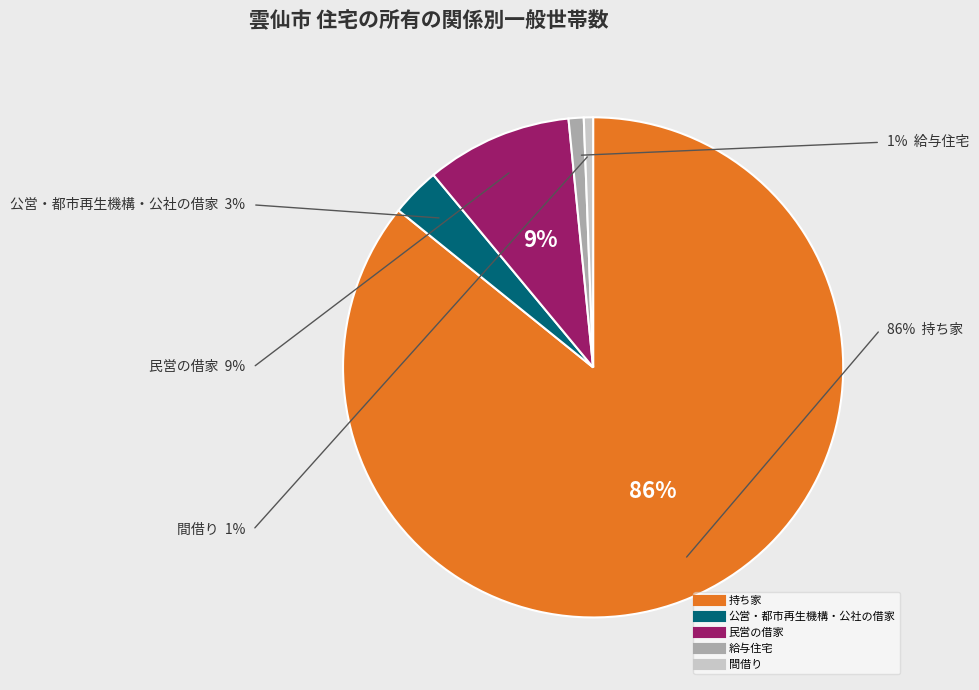

How many slices are in this pie chart?

5